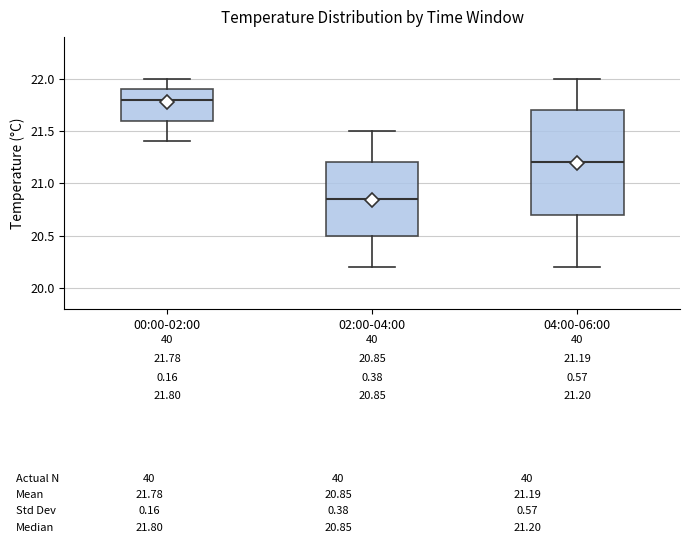

Which box is the tallest, from its lower edge to its upper edge?

04:00-06:00